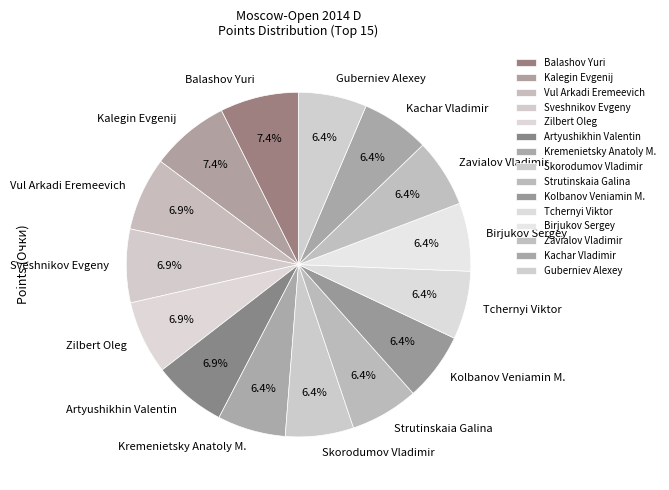

Is there a majority slice in this chart?

No